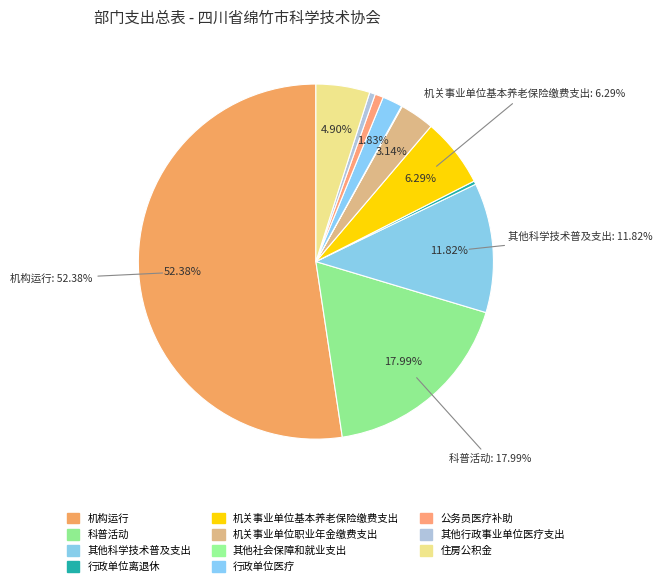

Does any single category account for the majority?

Yes